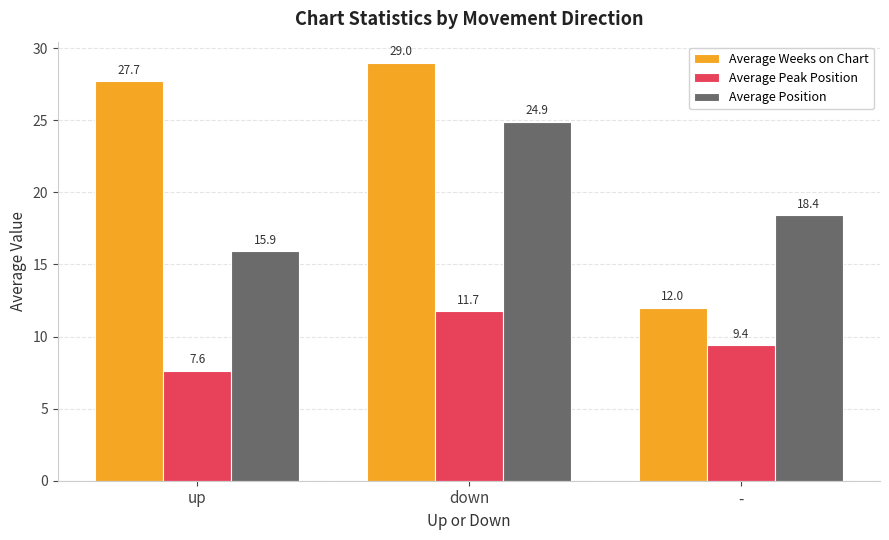

What is the label of the 2nd bar from the left?

down